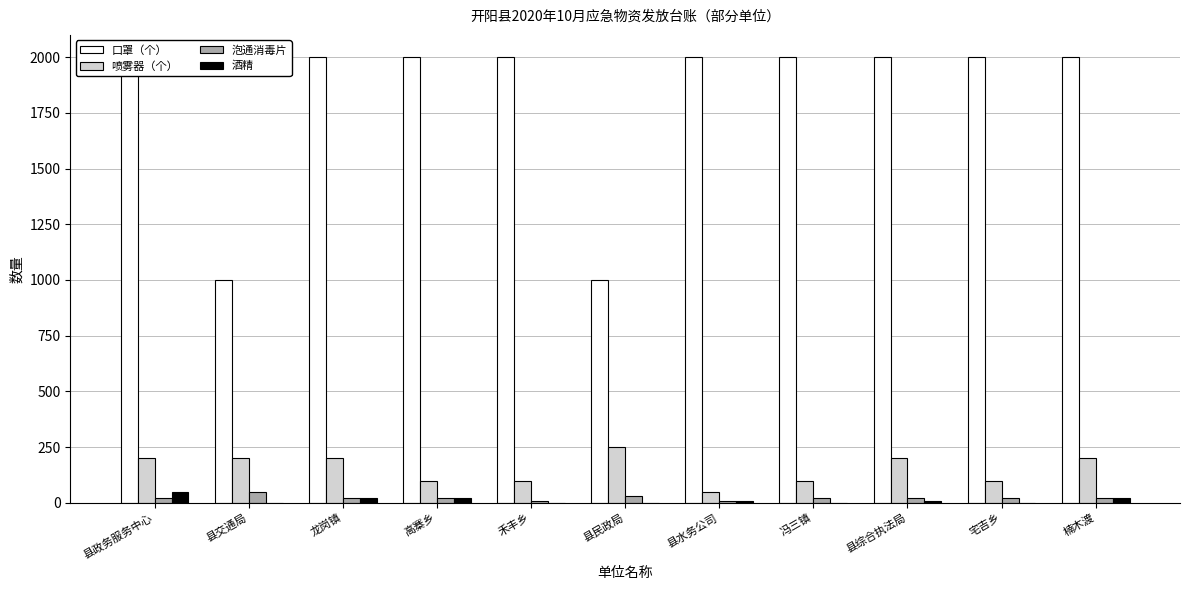

What is the average value of the 喷雾器（个） series?

155